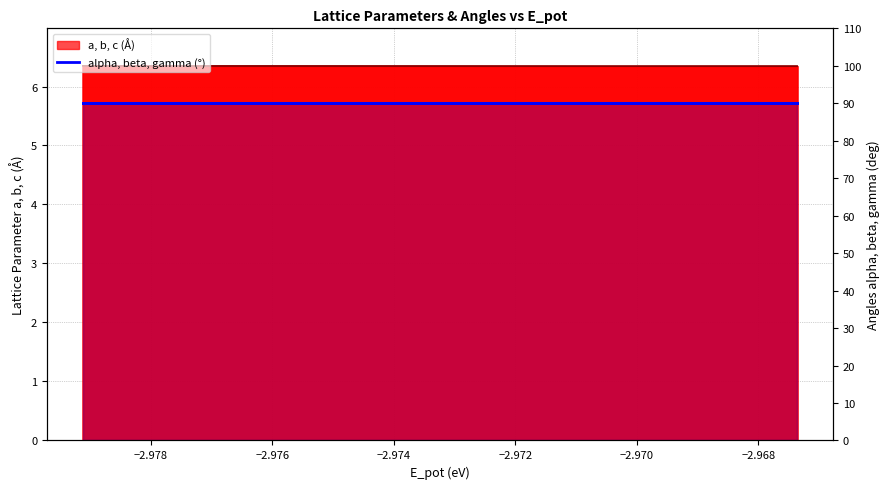

What is the approximate value of b at −2.978?

6.3